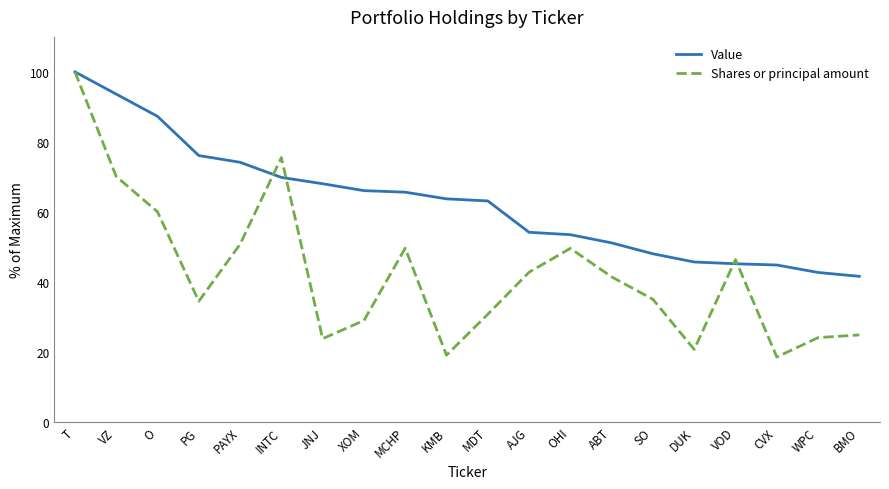

Rank the series at MDT from highest to lowest value.

Value, Shares or principal amount